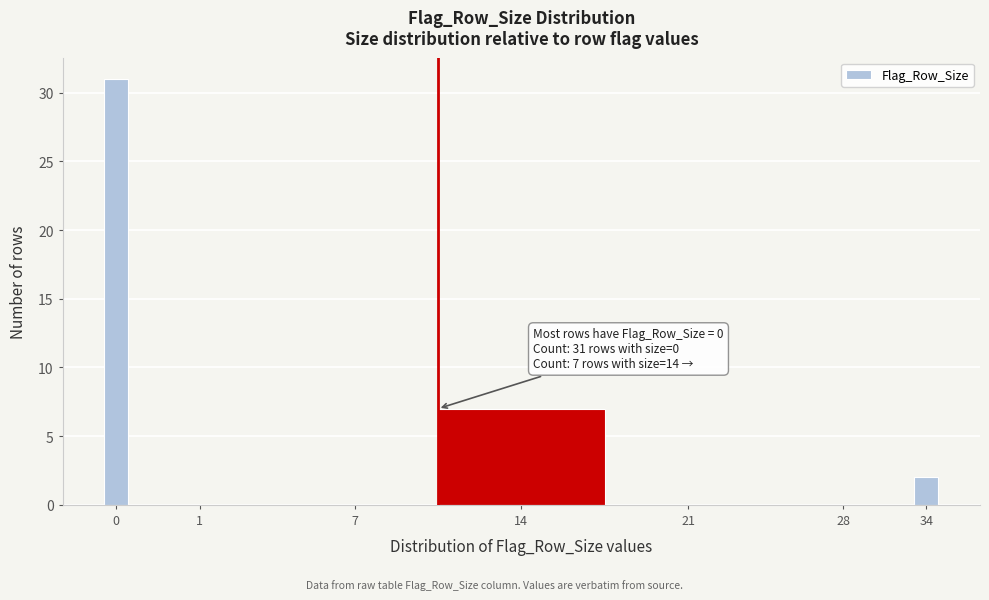

At which label is the value closest to 15?

14